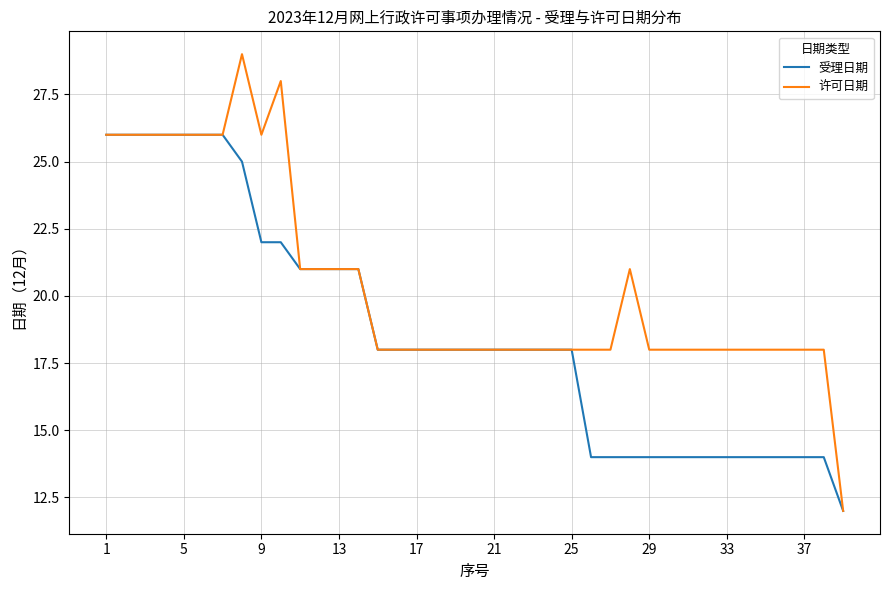

Which series has the largest range (max minus min)?

许可日期